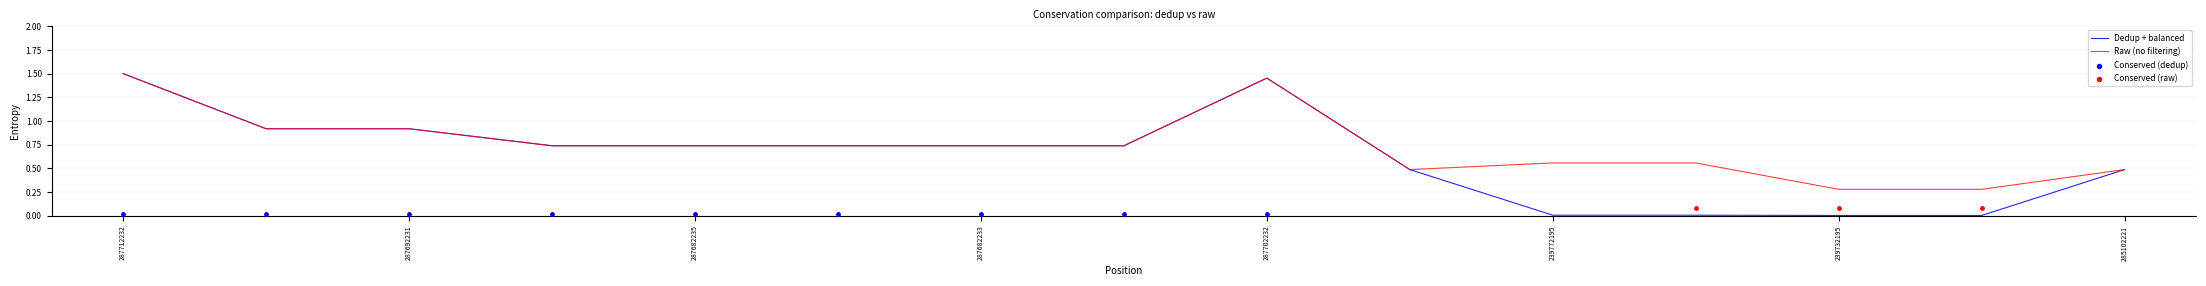

The value of Raw (no filtering) at 285102221 is 0.5. True or false?

True